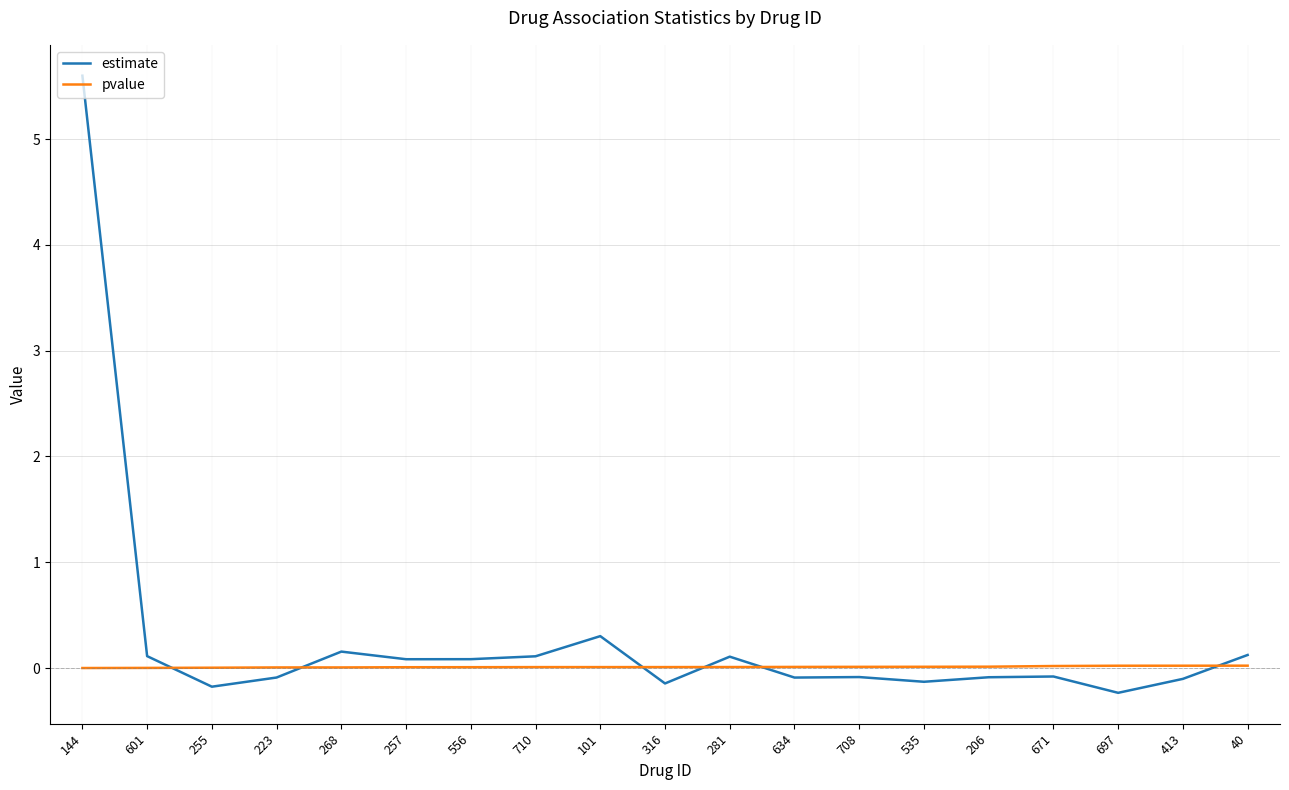

What is the smallest value displayed?

-0.2